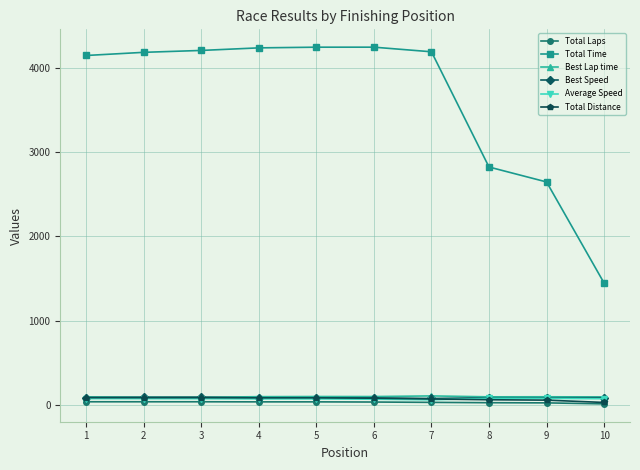

What is the value of the Total Laps point at the 1st from the left?

38.0